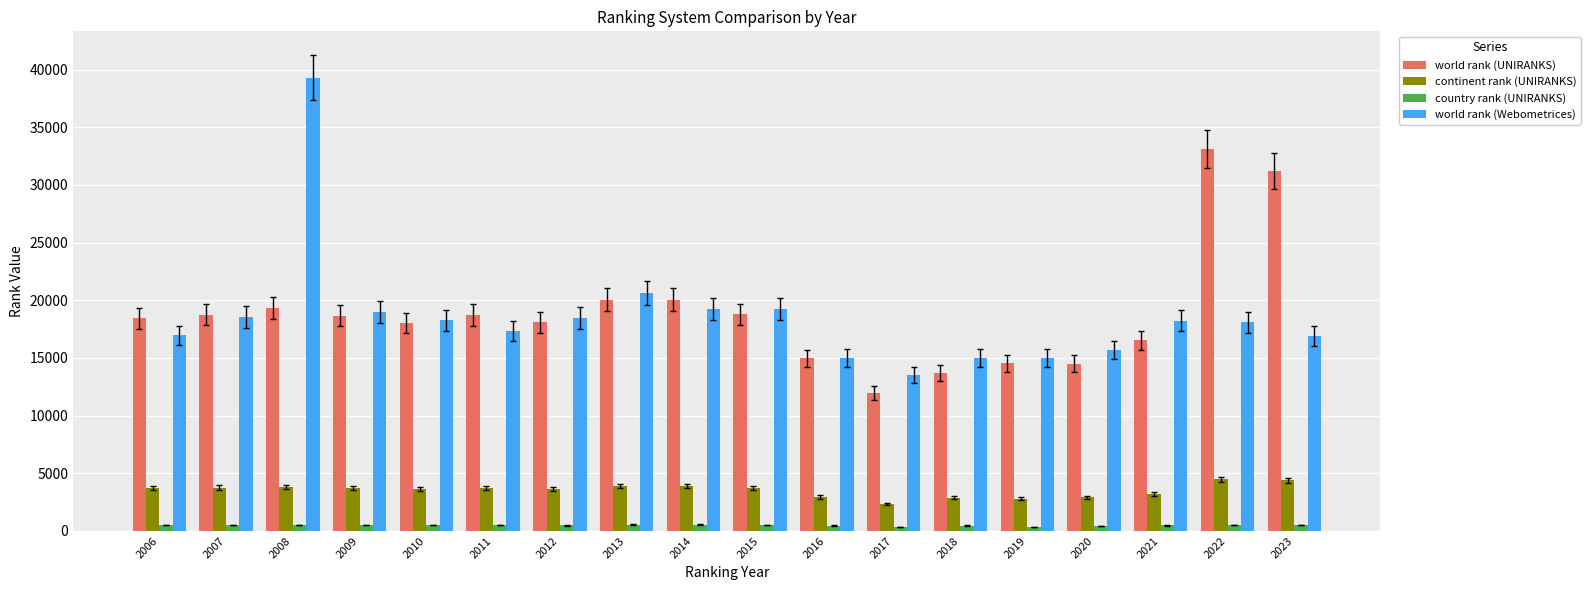

What is the sum of the continent rank (UNIRANKS) values at 2015 and 2022?

8231